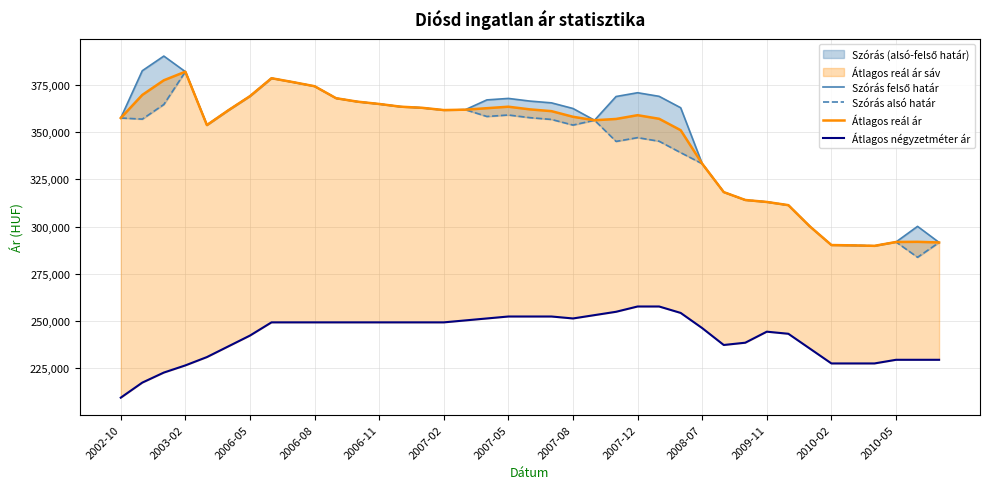

True or false: Szórás felső határ and Szórás alsó határ cross at least once.

False